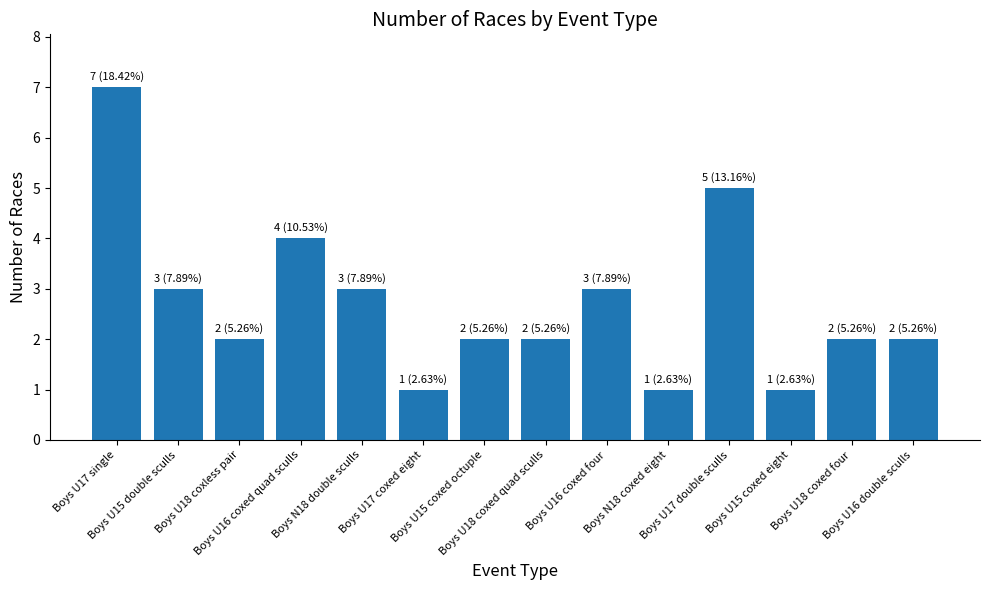

What position from the left is Boys U16 coxed quad sculls?

4